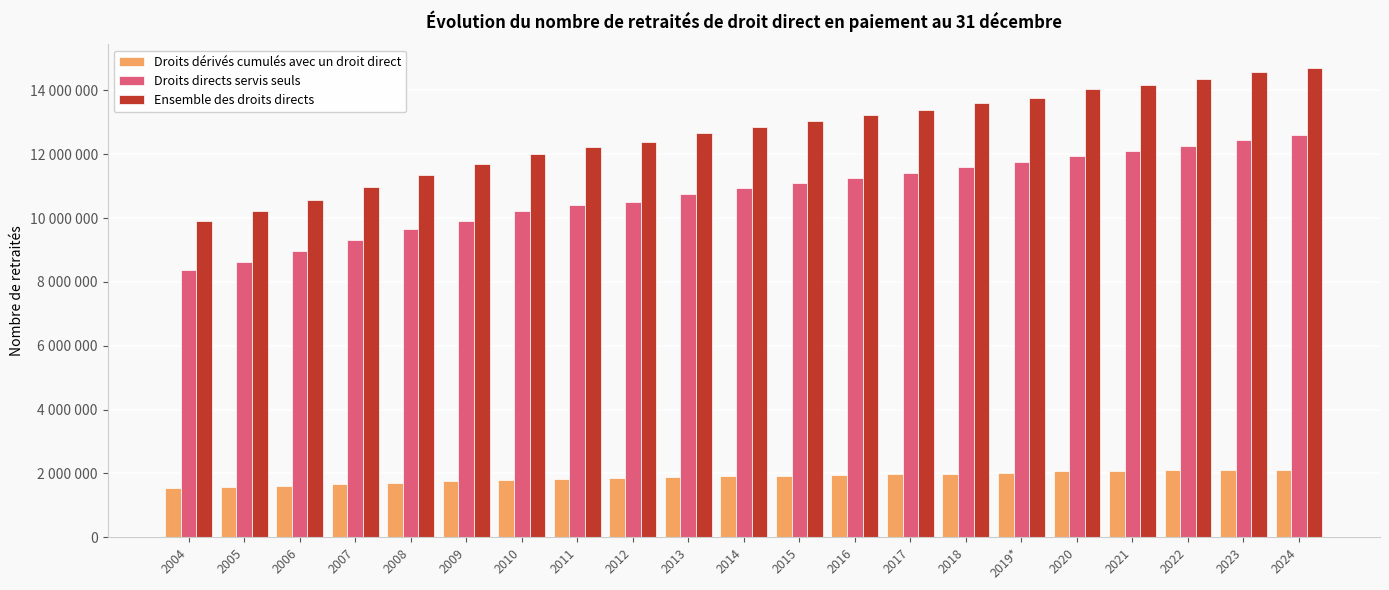

What is the value of the Droits dérivés cumulés avec un droit direct bar at the 20th from the left?

2110850